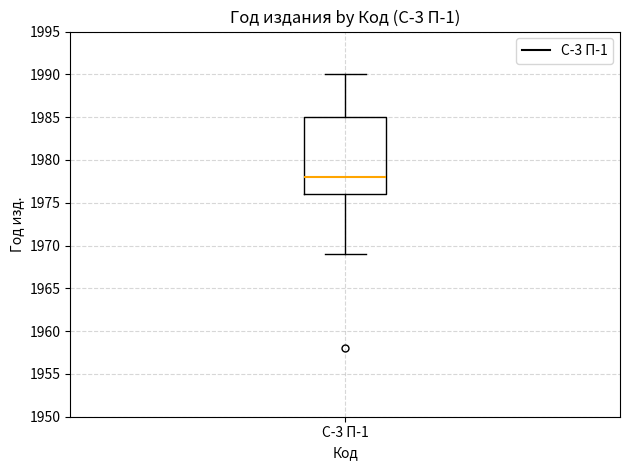

Transcribe this box plot: give where the median line is, the range the box spans, and where the two whiskers end, as read against the y-axis. The values are not printed on the chart, so give them approximately, as read against the axis.

median 1978, box 1976 to 1985, whiskers 1969 to 1990